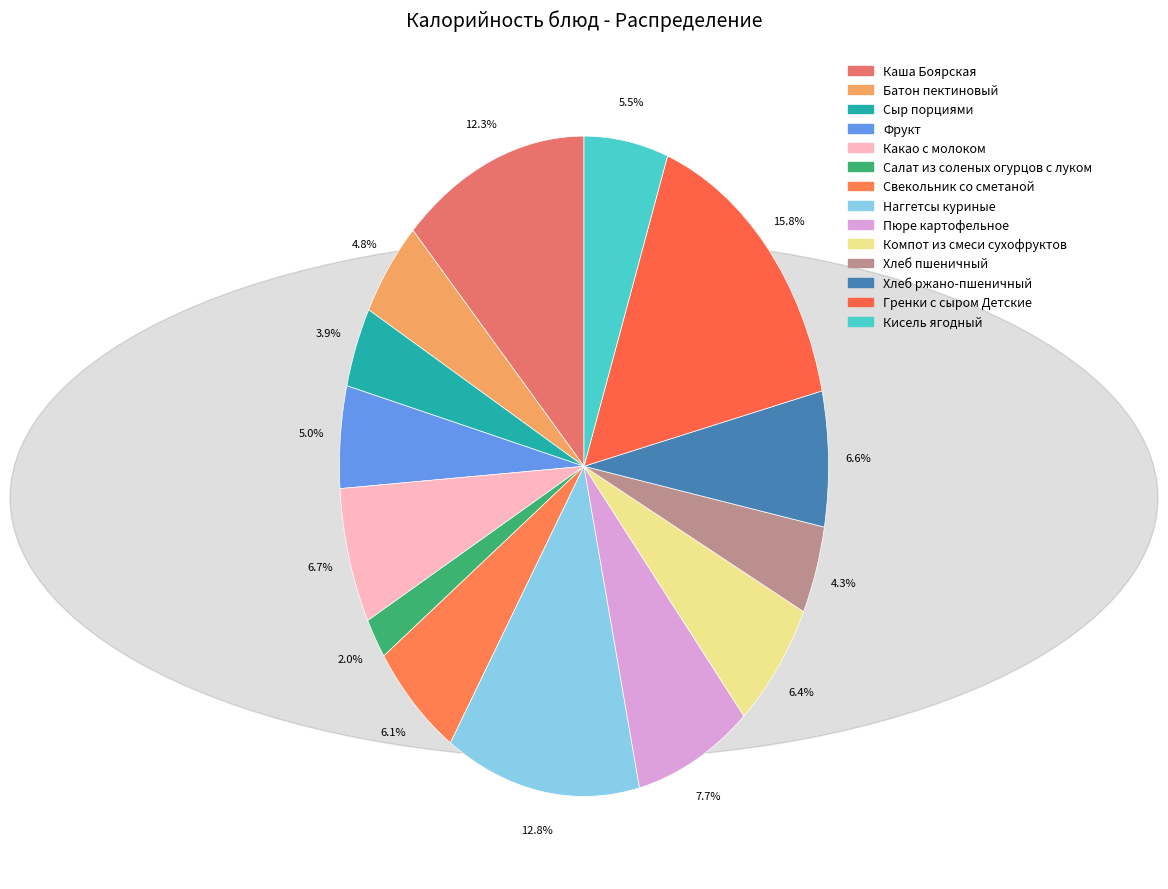

Is Каша Боярская the majority of the pie?

No